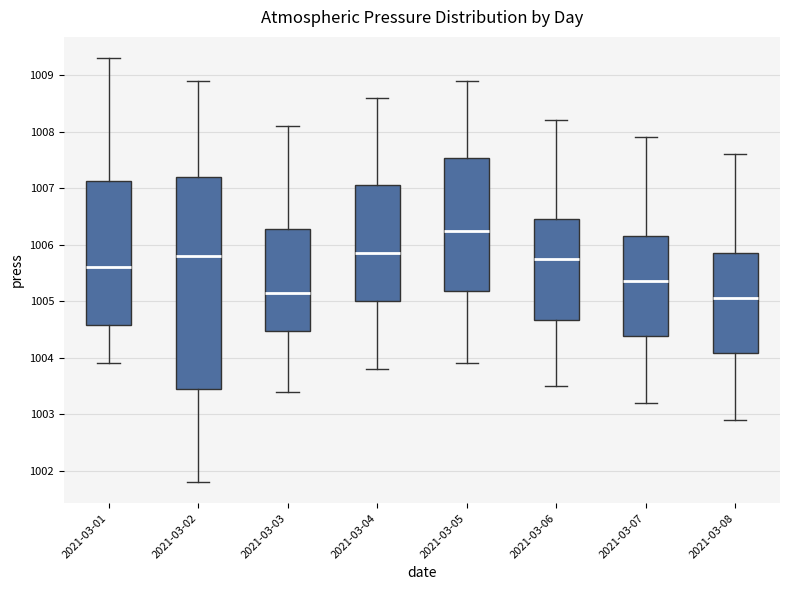

Reading left to right, read every box against the y-axis: the position of its median line, the range the box covers, and the ends of its whiskers. The values are not printed on the chart, so give them approximately, as read against the axis.

2021-03-01: median 1005.6, box 1004.6 to 1007.1, whiskers 1003.9 to 1009.3
2021-03-02: median 1005.8, box 1003.5 to 1007.2, whiskers 1001.8 to 1008.9
2021-03-03: median 1005.2, box 1004.5 to 1006.3, whiskers 1003.4 to 1008.1
2021-03-04: median 1005.9, box 1005.0 to 1007.1, whiskers 1003.8 to 1008.6
2021-03-05: median 1006.3, box 1005.2 to 1007.5, whiskers 1003.9 to 1008.9
2021-03-06: median 1005.8, box 1004.7 to 1006.5, whiskers 1003.5 to 1008.2
2021-03-07: median 1005.4, box 1004.4 to 1006.2, whiskers 1003.2 to 1007.9
2021-03-08: median 1005.1, box 1004.1 to 1005.9, whiskers 1002.9 to 1007.6